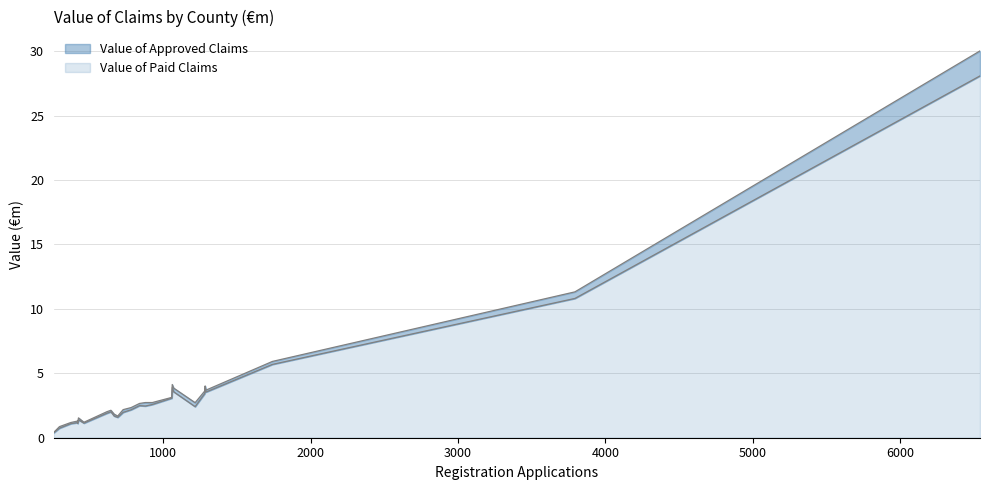

What is the approximate value of Value of Paid Claims at Limerick?

3.9